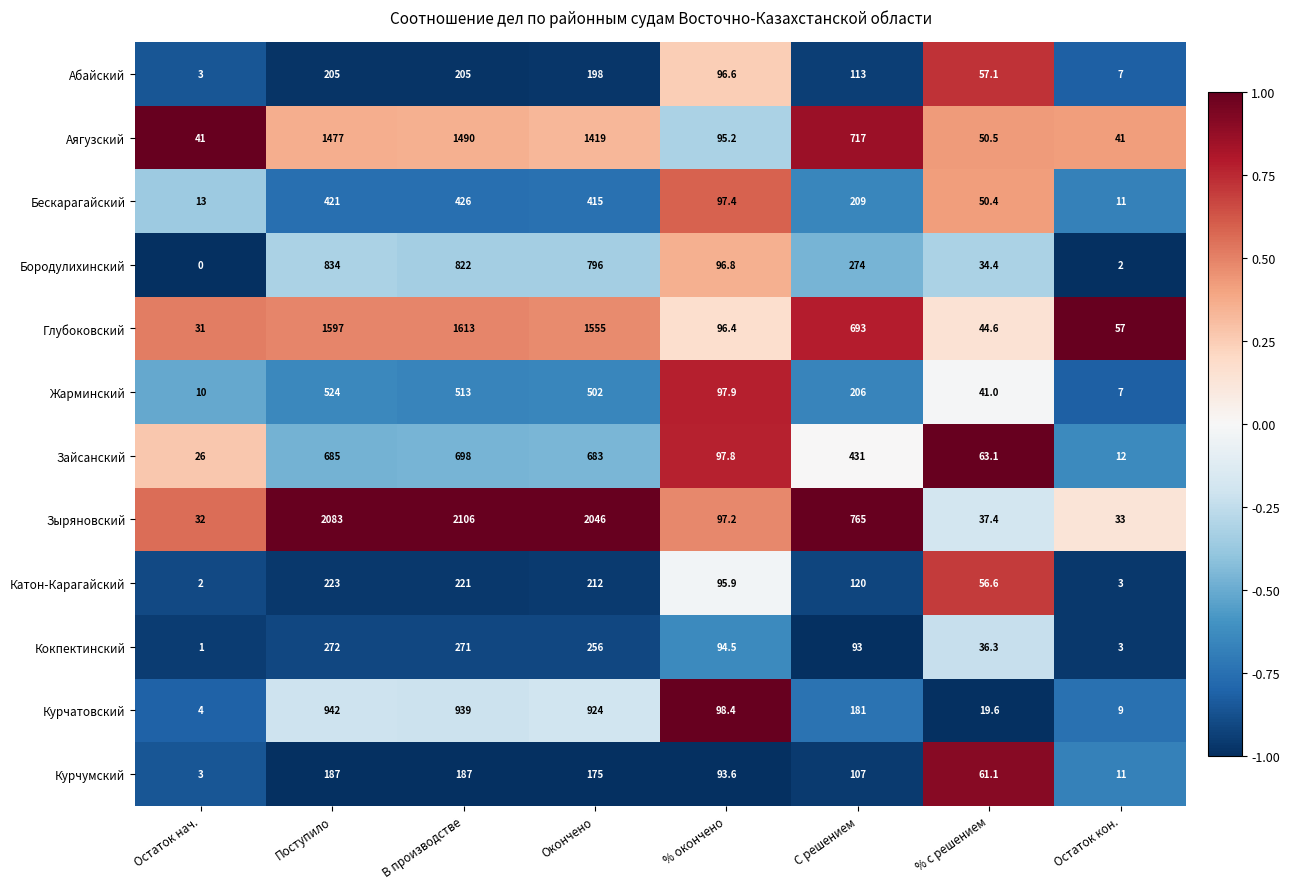

How many values in Бородулихинский are above zero?

7